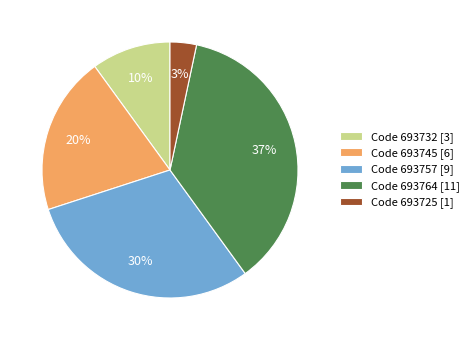

Which has a higher value, Code 693725 [1] or Code 693732 [3]?

Code 693732 [3]